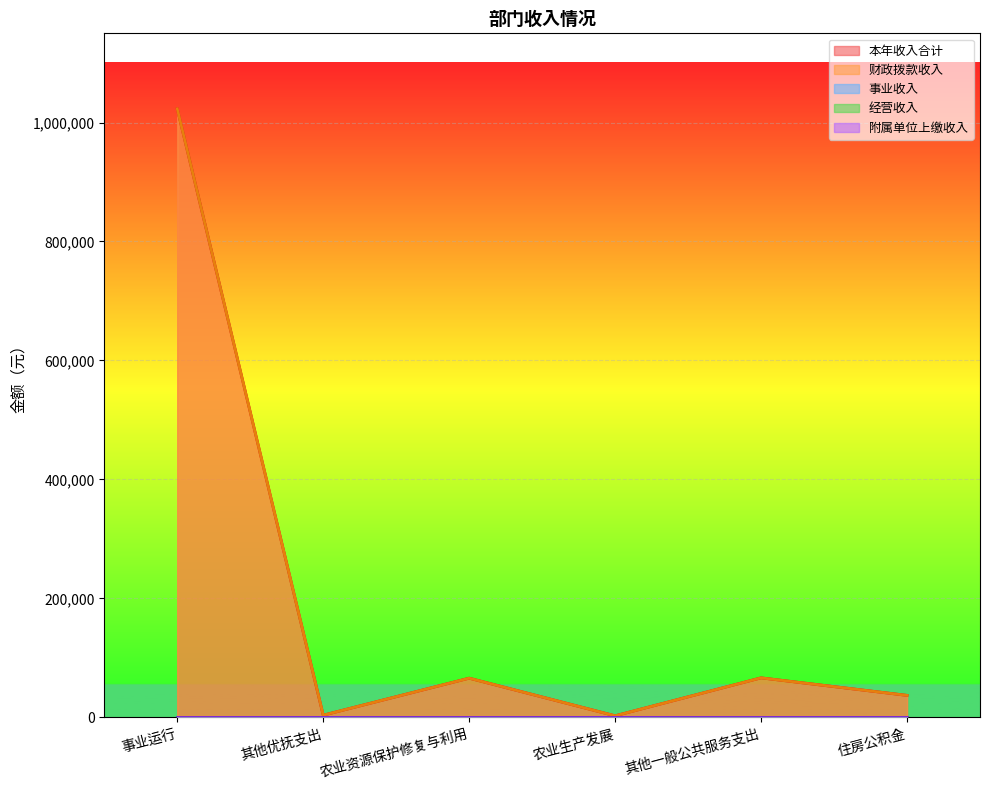

True or false: 附属单位上缴收入 has more than 2 interior local peaks.

False